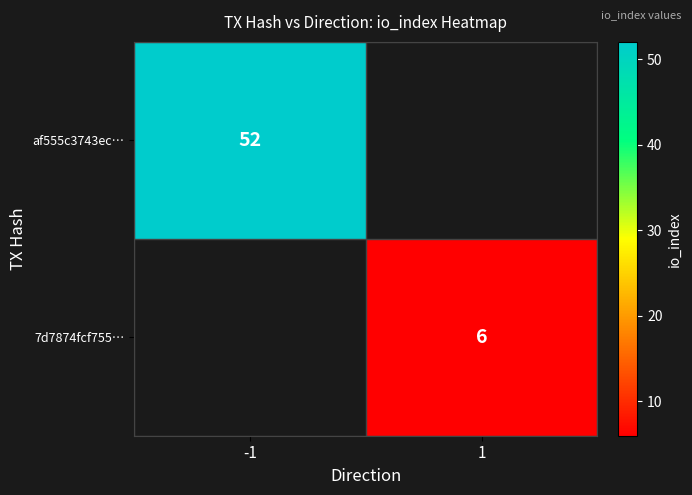

The 7d7874fcf755… series shows 8 at 1. True or false?

False